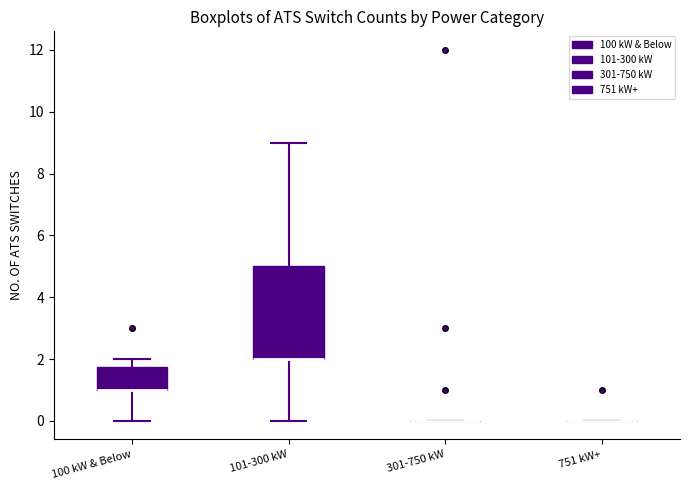

Reading left to right, read every box against the y-axis: the position of its median line, the range the box covers, and the ends of its whiskers. The values are not printed on the chart, so give them approximately, as read against the axis.

100 kW & Below: median 1.0 (drawn on the box's lower edge), box 1.0 to 1.8, whiskers 0.0 to 2.0
101-300 kW: median 2.0 (drawn on the box's lower edge), box 2.0 to 5.0, whiskers 0.0 to 9.0
301-750 kW: box collapsed to a line at 0.0, whiskers 0.0 to 0.0
751 kW+: box collapsed to a line at 0.0, whiskers 0.0 to 0.0